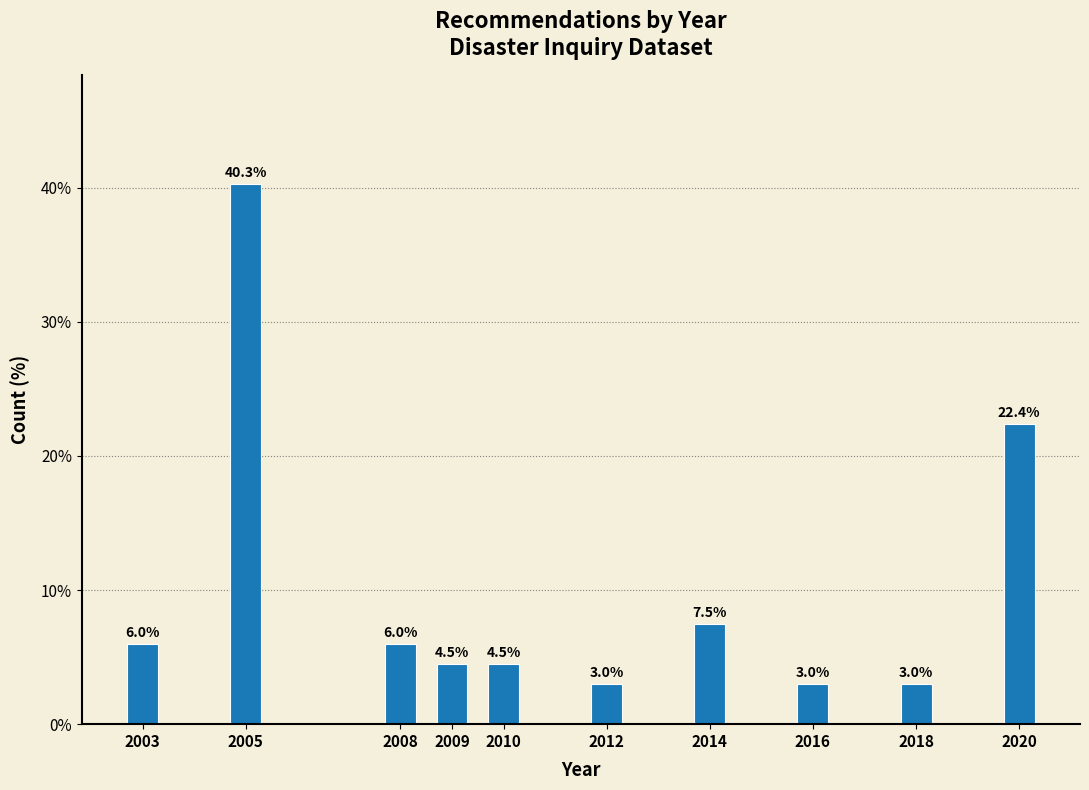

Reading left to right, what are all the values shown in this chart?

6.0	40.3	6.0	4.5	4.5	3.0	7.5	3.0	3.0	22.4